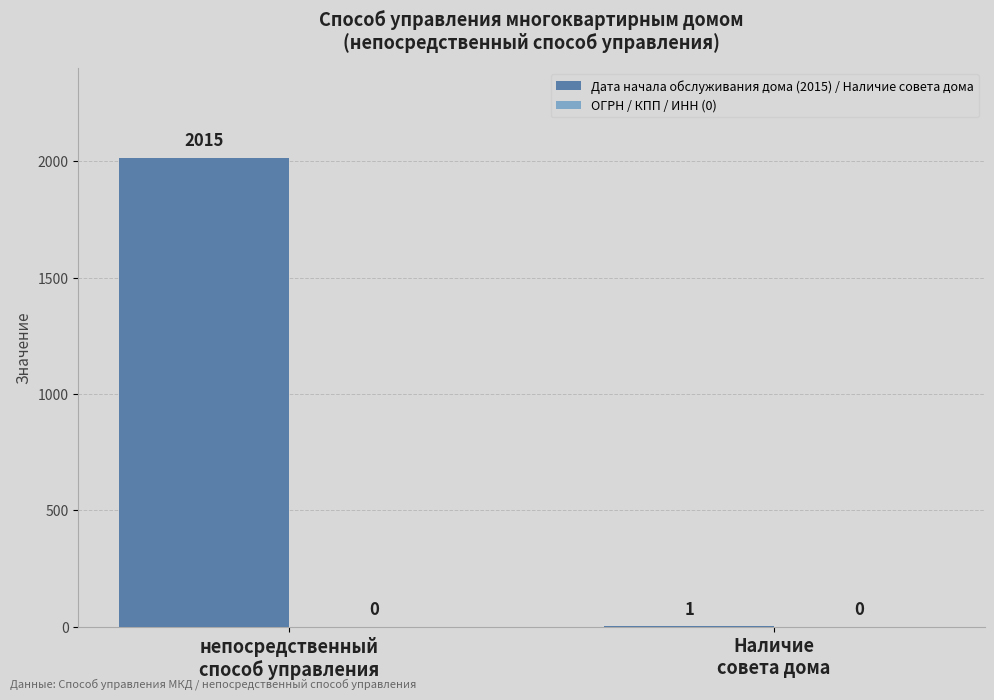

What is the sum of all values?

2016